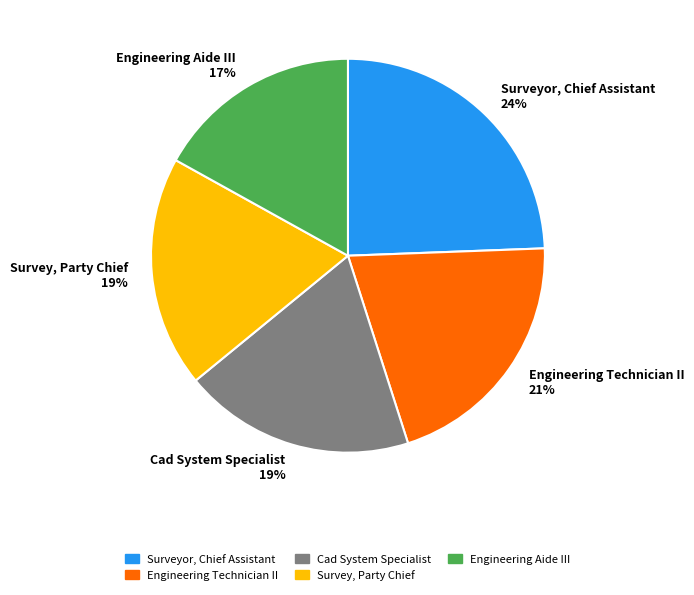

How many slices are in this pie chart?

5